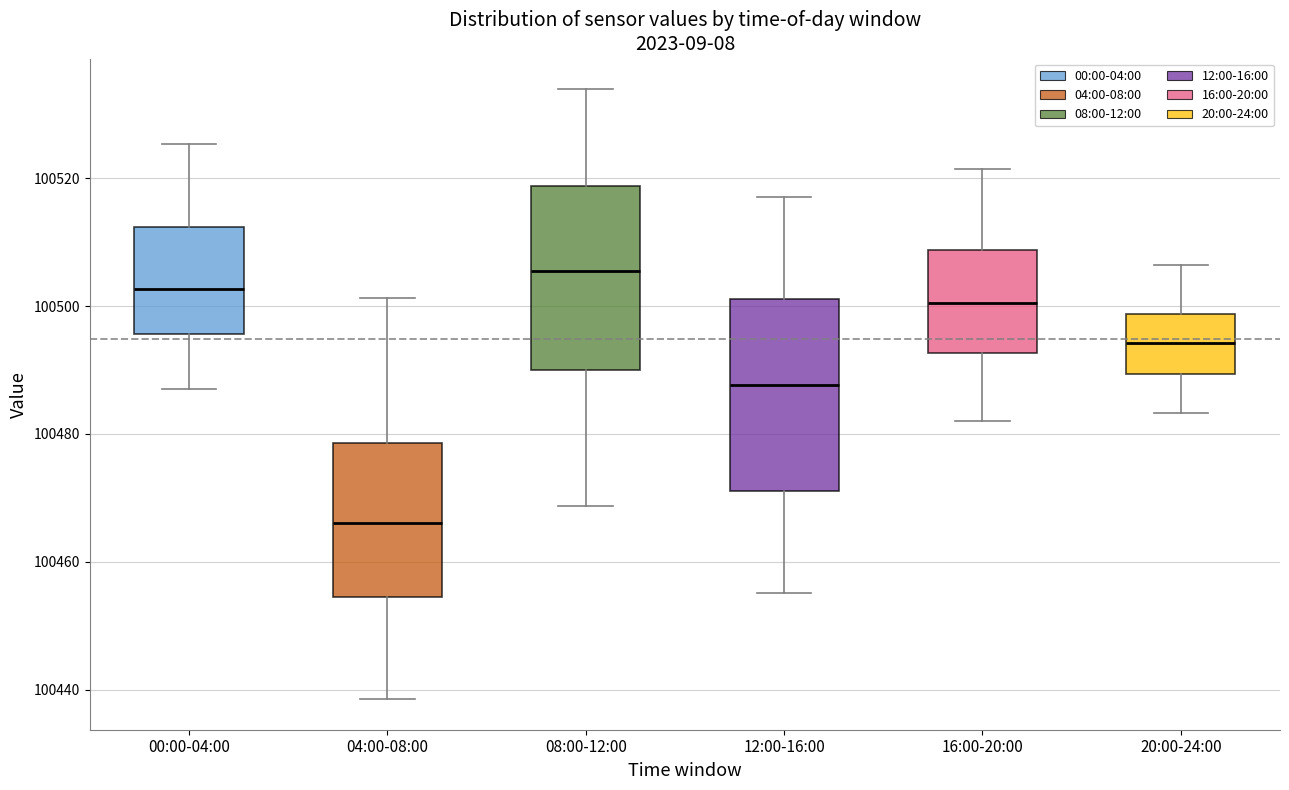

Which box has the highest median line?

08:00-12:00